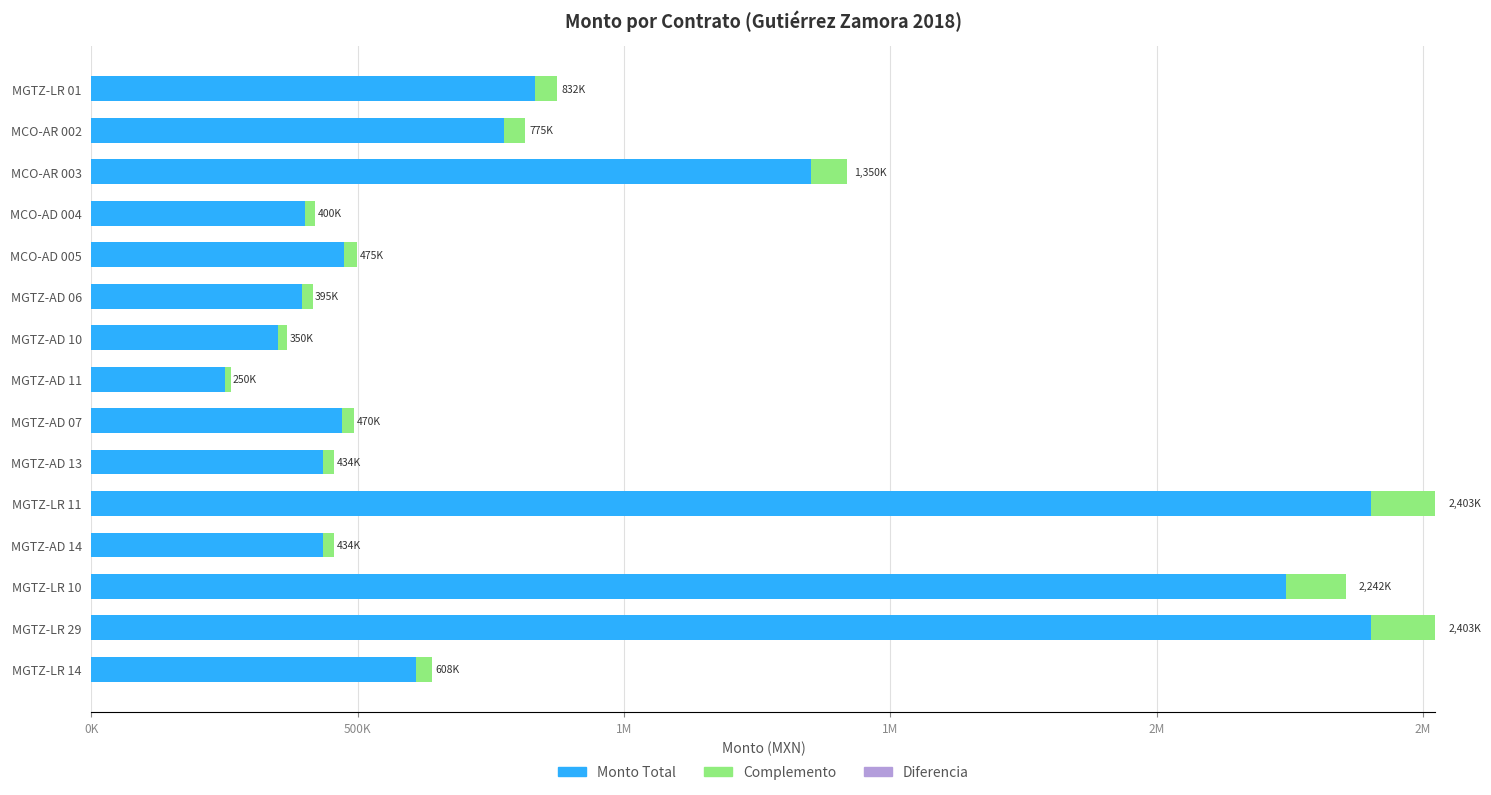

List the series in order of their peak value, lowest first.

Diferencia, Complemento, Monto Total